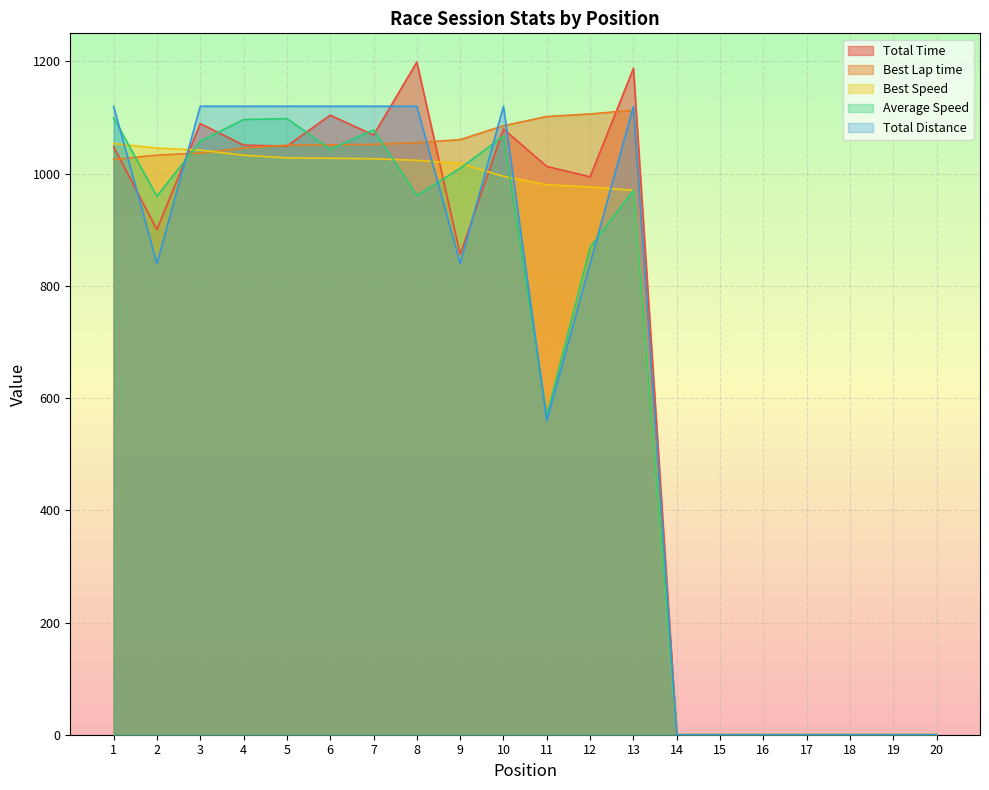

What is the average value of the Total Distance series?

658.0